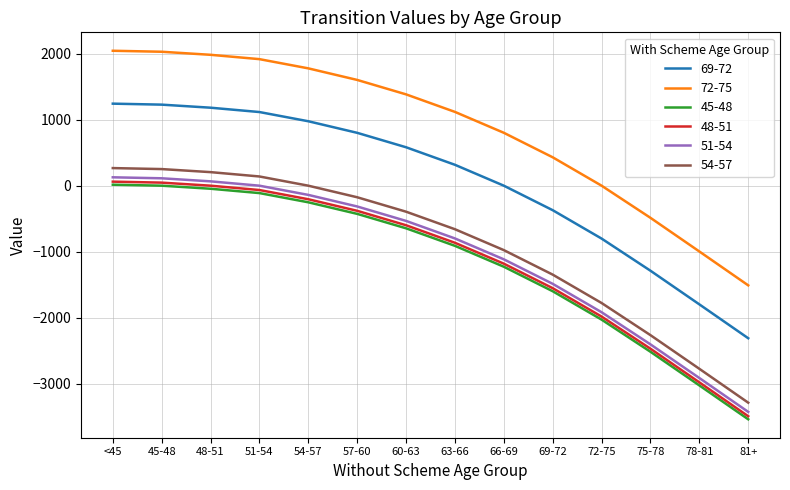

What is the difference between the highest and lowest values at 57-60?

2027.4